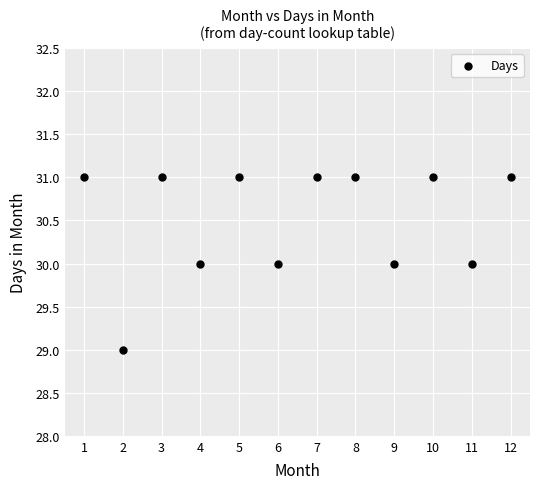

What is the average X value?

6